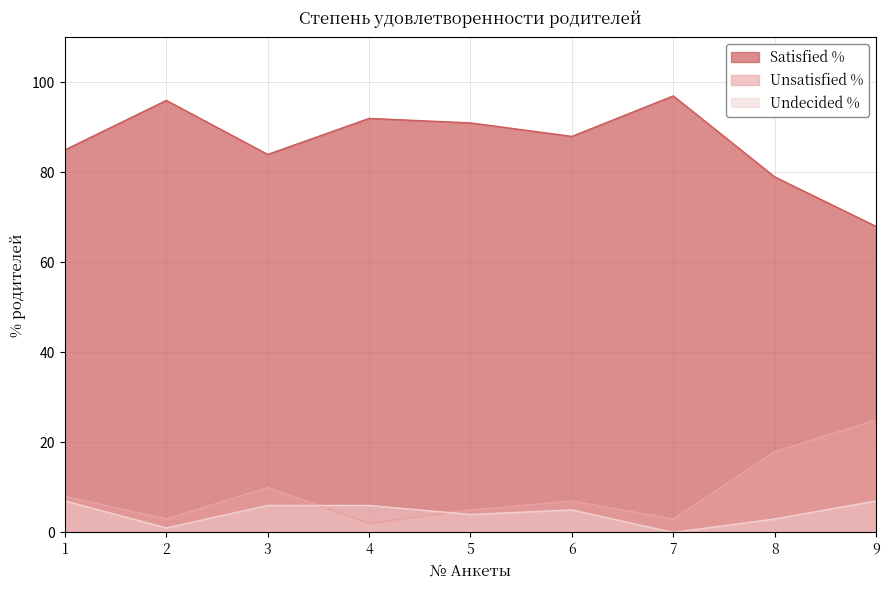

Does the chart have visible grid lines?

Yes